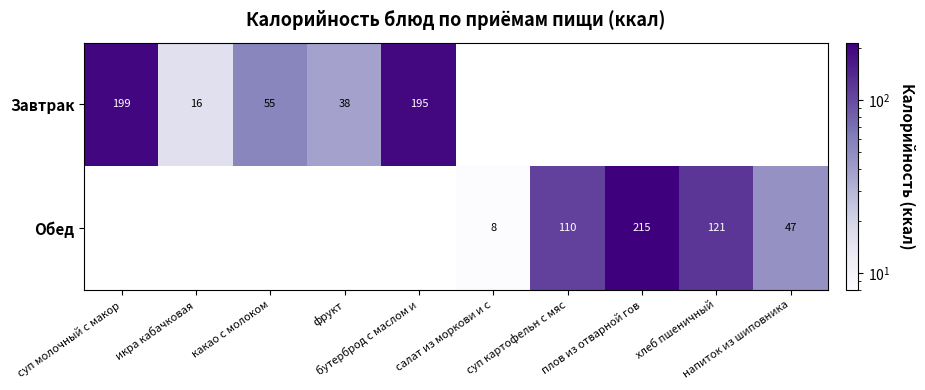

Between какао с молоком and бутерброд с маслом и, which series saw the biggest shift?

Завтрак